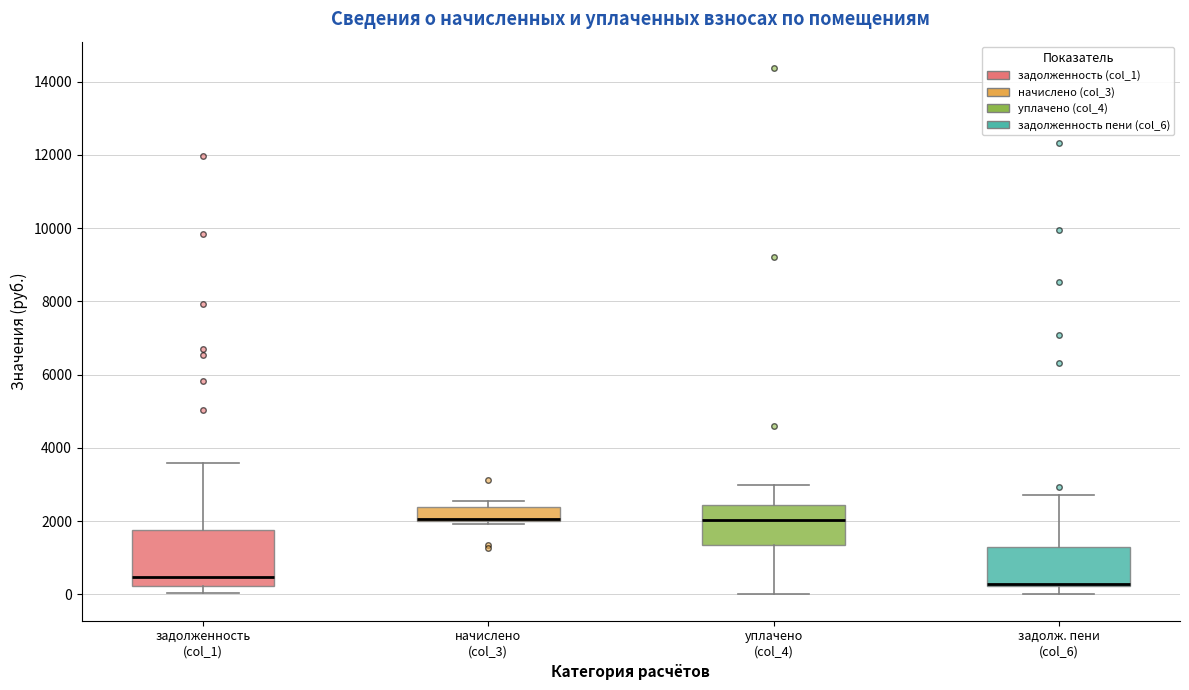

Reading left to right, transcribe this box plot: for each box, give where its median line is, the range the box spans, and where its two whiskers end, as read against the y-axis. The values are not printed on the chart, so give them approximately, as read against the axis.

задолженность (col_1): median 400, box 200 to 1800, whiskers 0 to 3600
начислено (col_3): median 2000 (drawn on the box's lower edge), box 2000 to 2400, whiskers 2000 (just below the box's lower edge) to 2600
уплачено (col_4): median 2000, box 1400 to 2400, whiskers 0 to 3000
задолж. пени (col_6): median 200 (drawn on the box's lower edge), box 200 to 1200, whiskers 0 to 2800